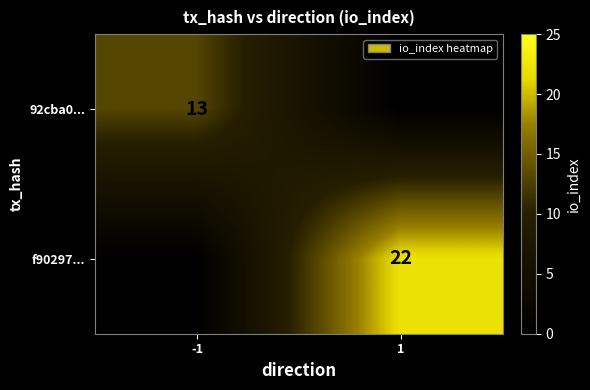

The value of f90297... at 1 is 30. True or false?

False